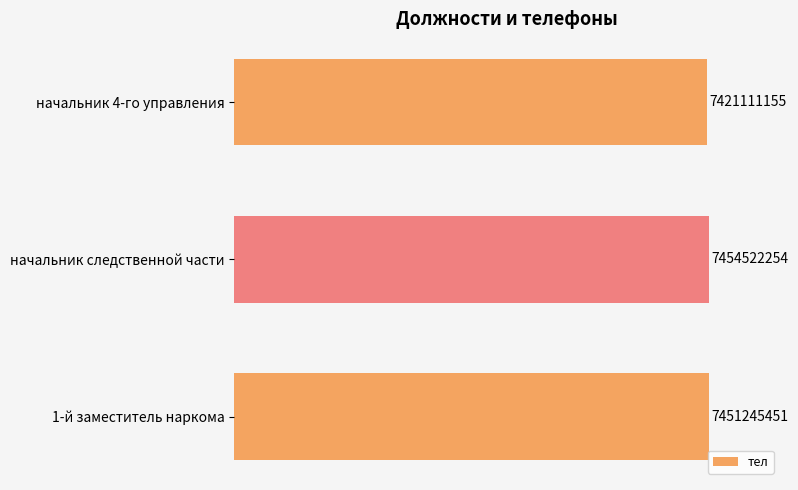

Does the chart contain any negative values?

No